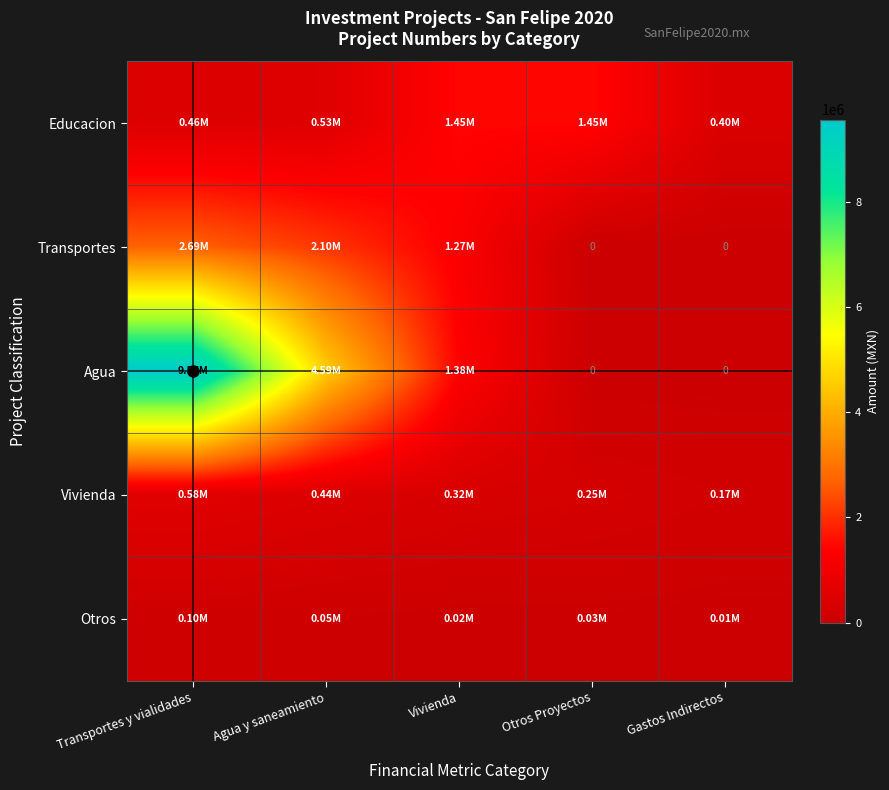

How many distinct data groups are displayed?

5